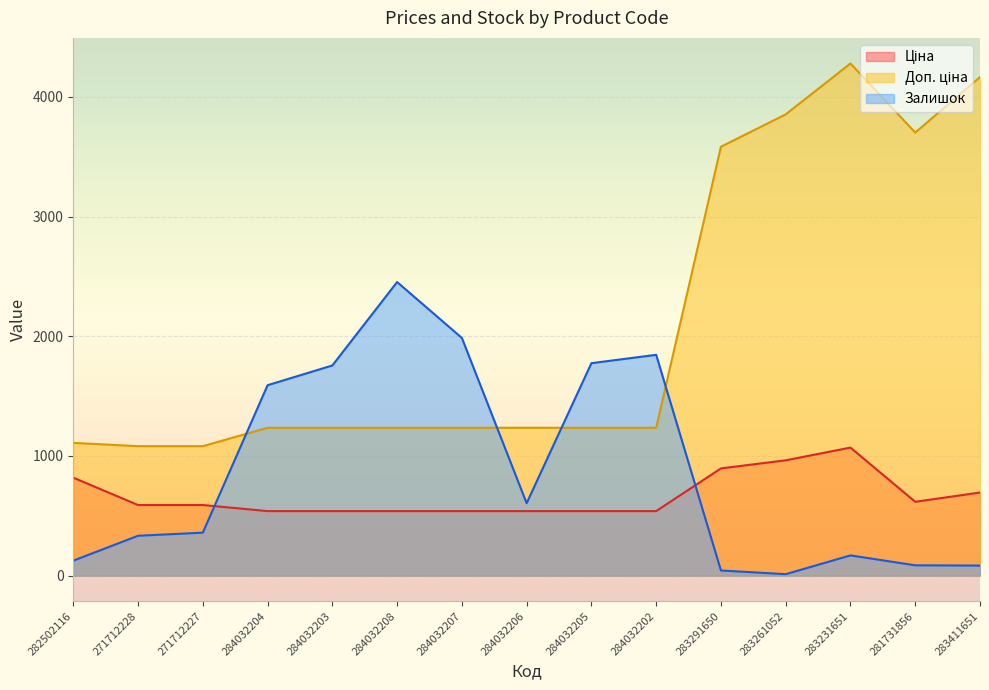

What is the minimum value shown in the chart?

12.0